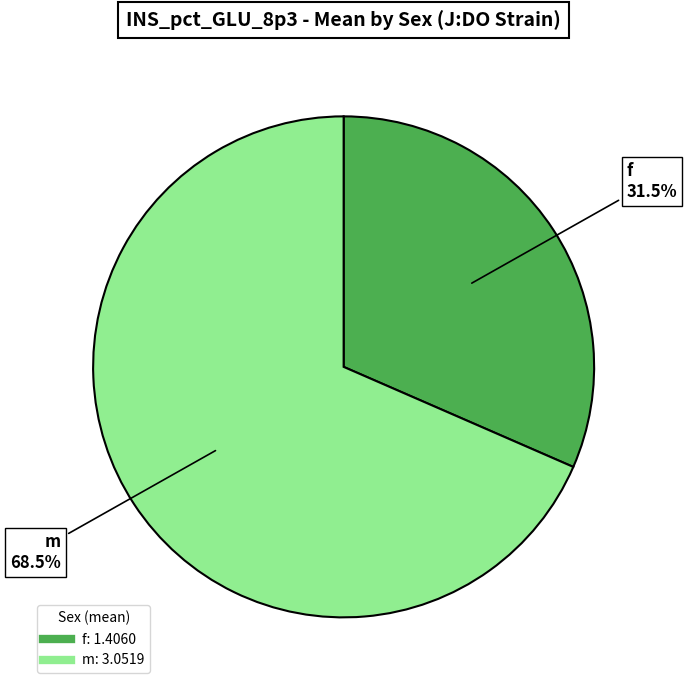

Which slice is the largest?

m